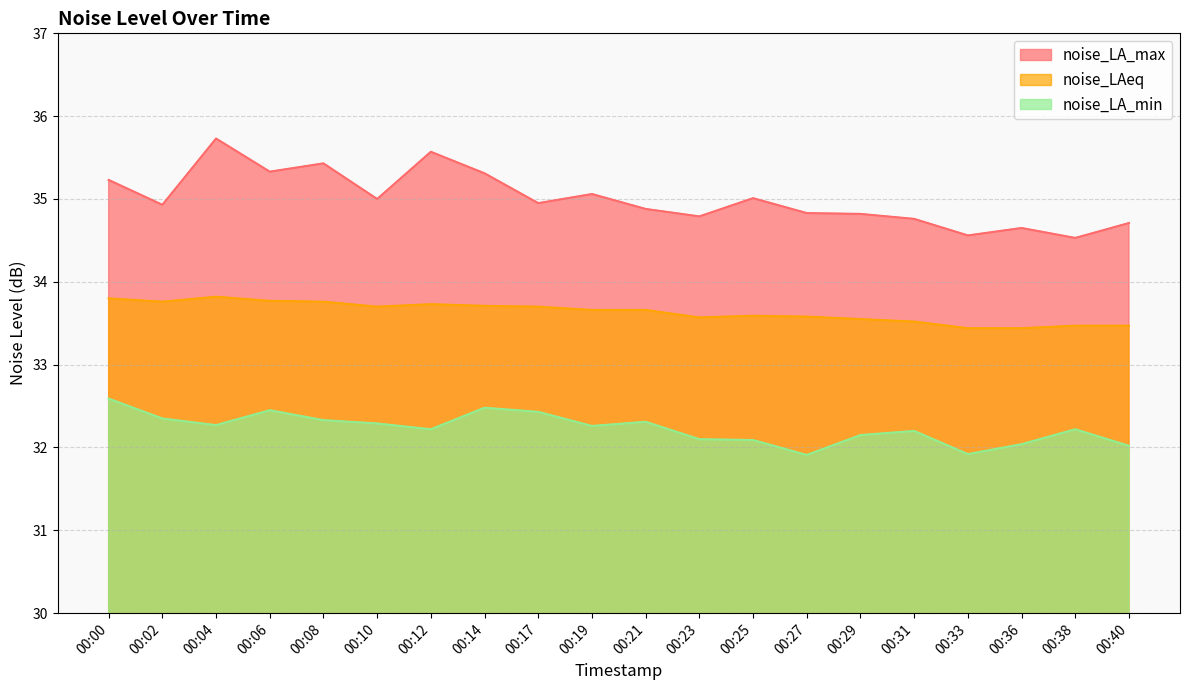

True or false: noise_LA_min and noise_LAeq cross at least once.

False